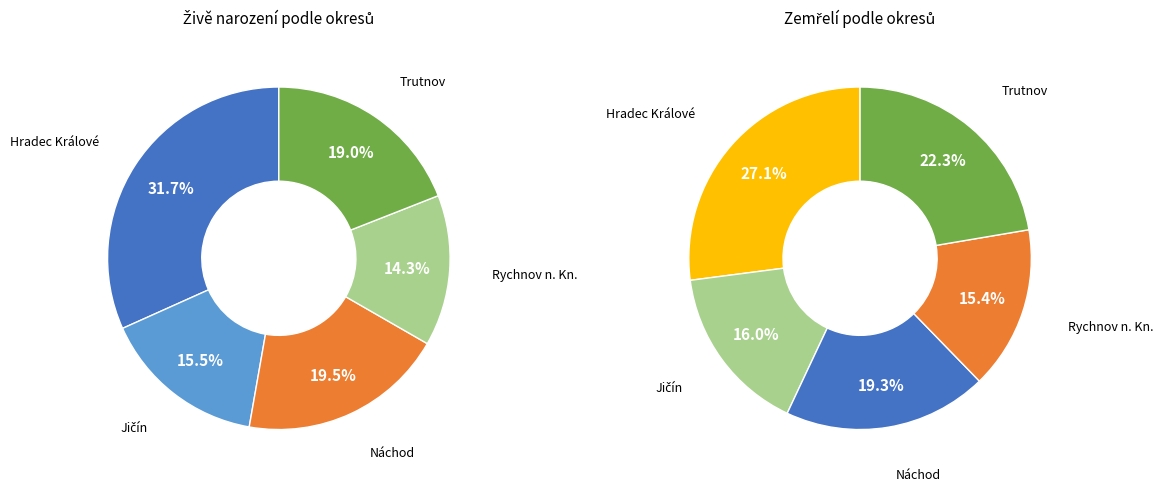

True or false: Náchod accounts for 19% of the total.

True